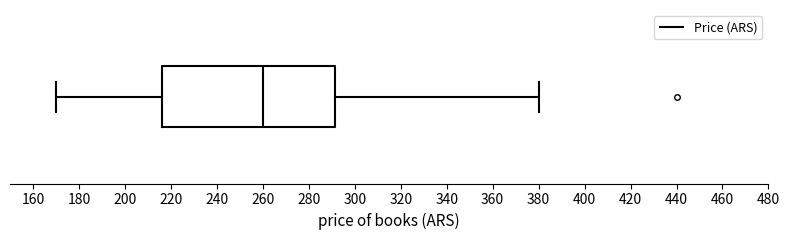

Transcribe this box plot: give where the median line is, the range the box spans, and where the two whiskers end, as read against the x-axis. The values are not printed on the chart, so give them approximately, as read against the axis.

median 260, box 216 to 292, whiskers 170 to 380